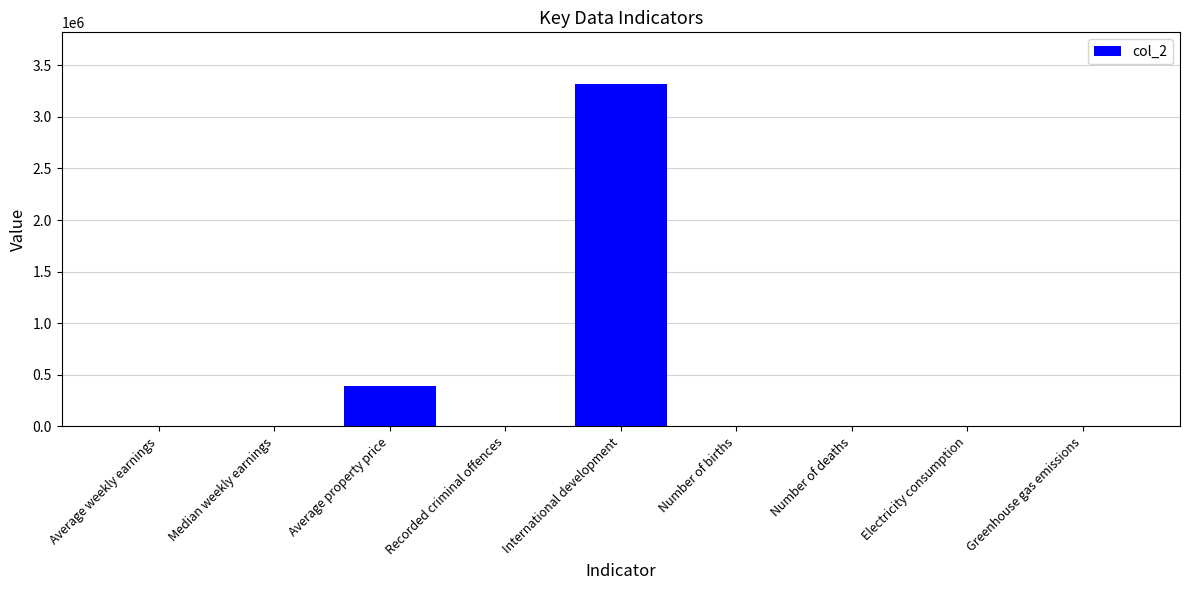

At which category does the chart reach its peak across all series?

International development